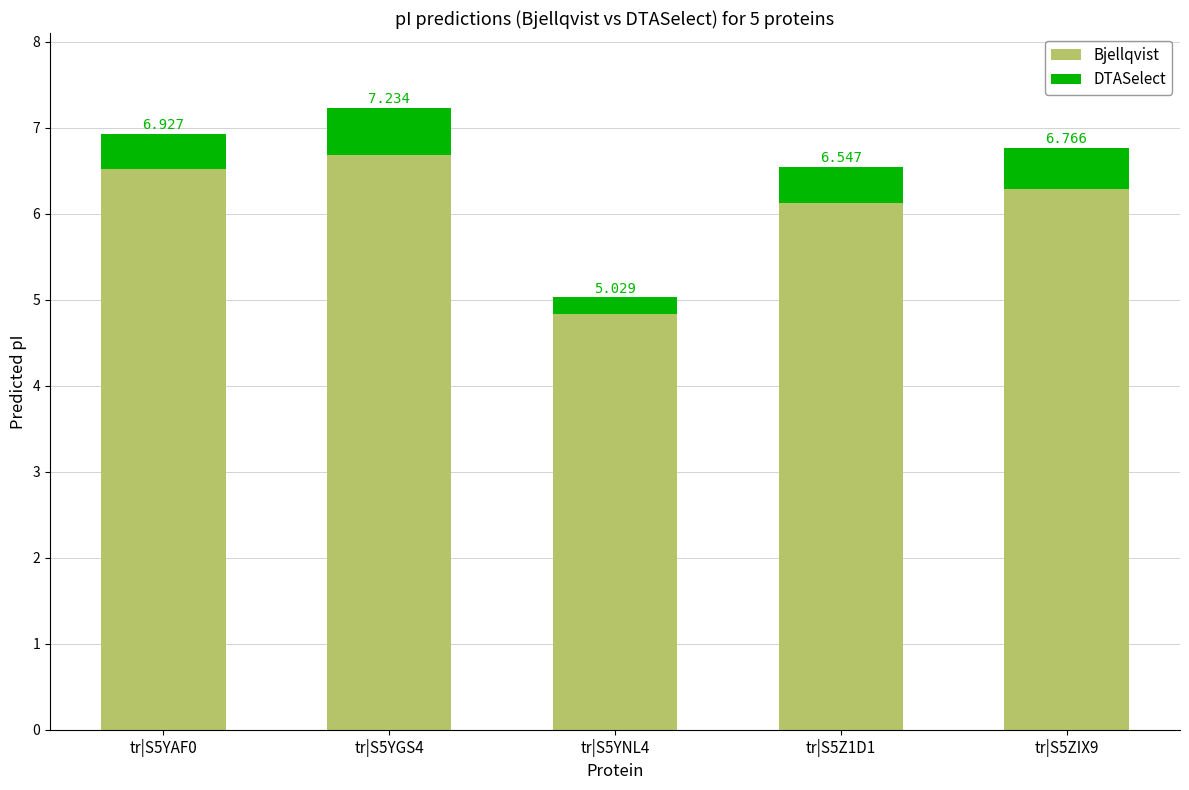

What are all the series names shown in the legend?

Bjellqvist, DTASelect